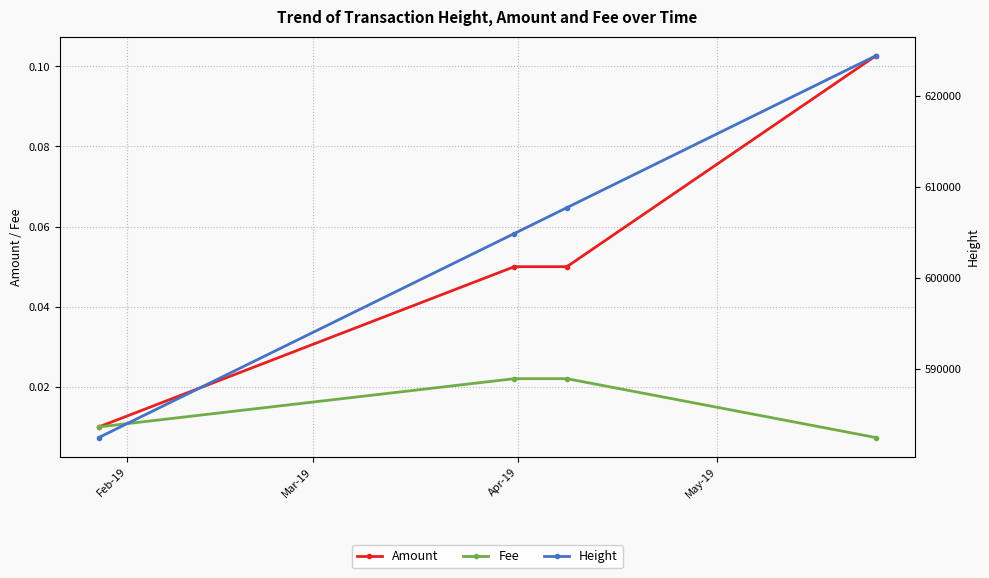

True or false: Amount has more than 2 interior local peaks.

False